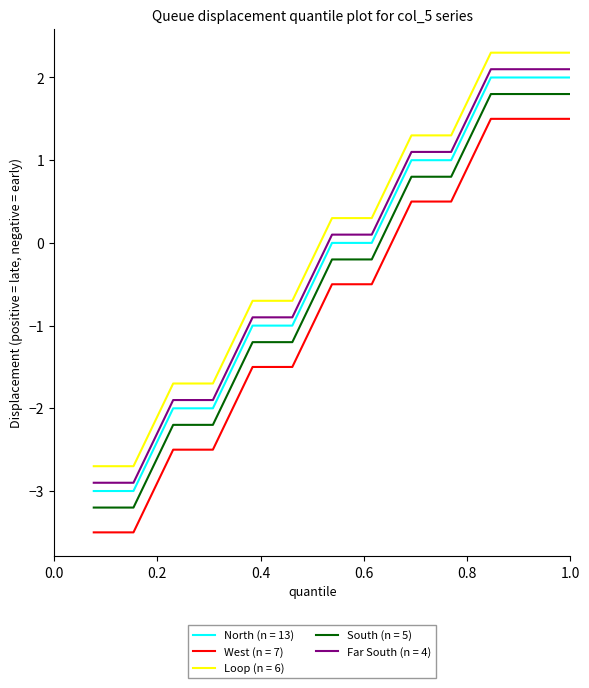

What is the minimum value for Loop (n = 6)?

-2.7